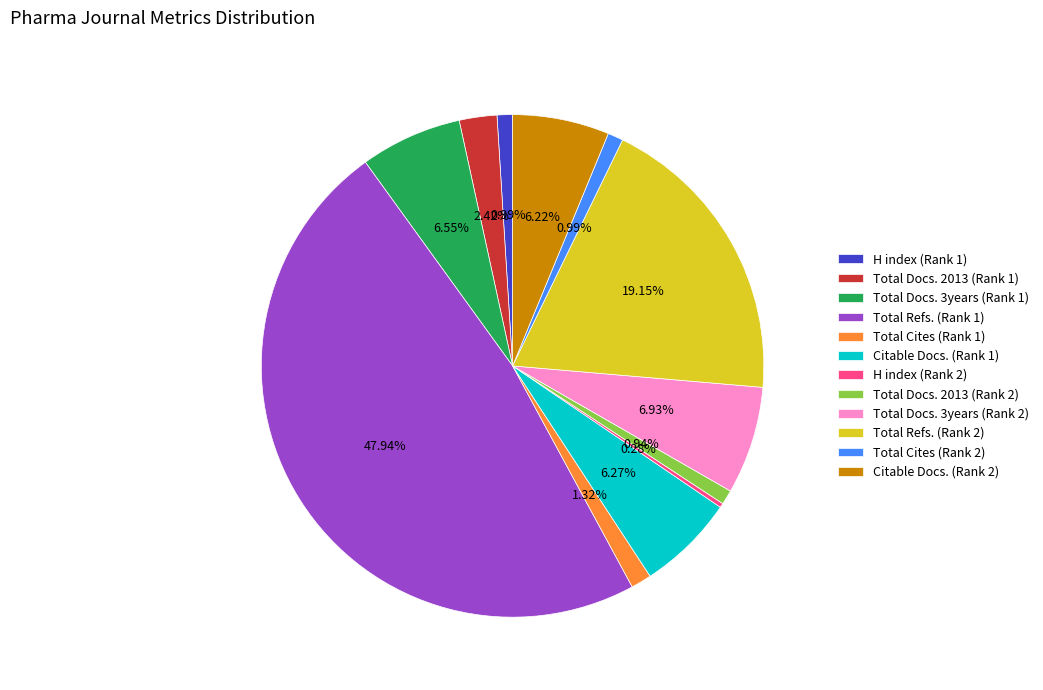

To the nearest percent, what is the combined percentage of Total Docs. 3years (Rank 1) and H index (Rank 1)?

8%